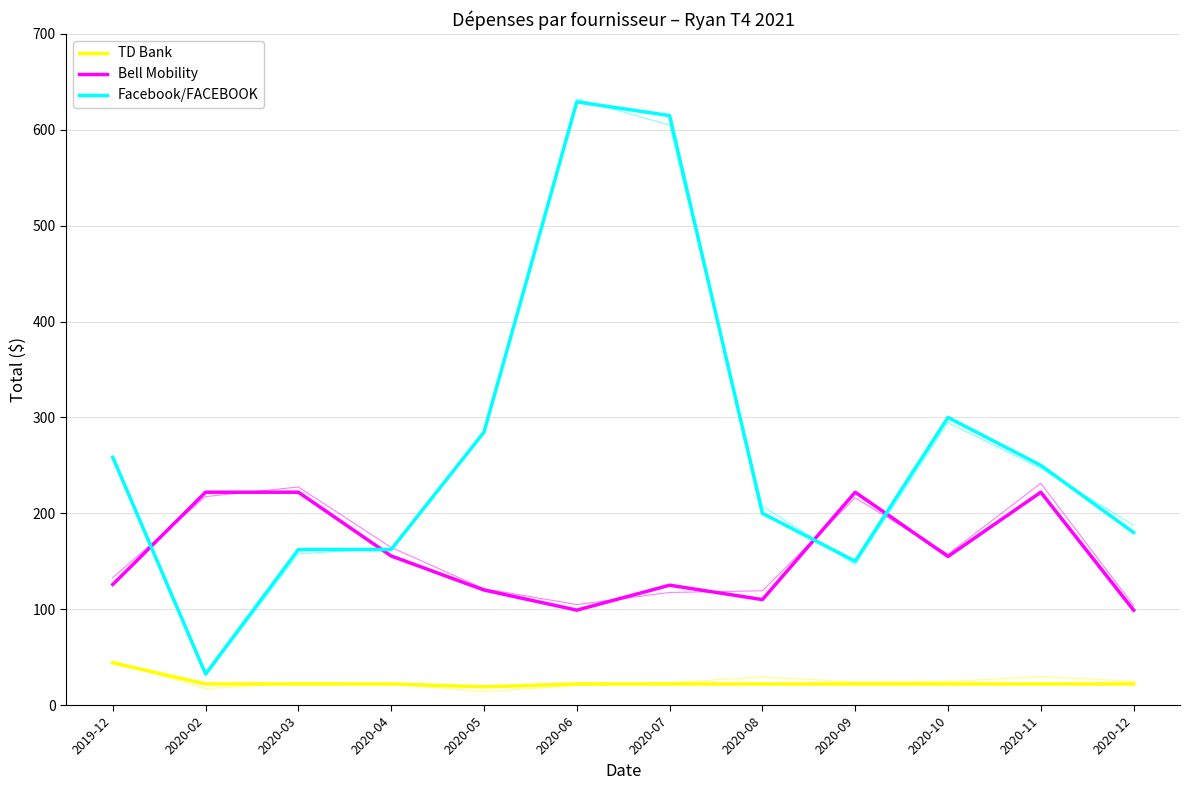

True or false: Bell Mobility and Facebook/FACEBOOK cross at least once.

True